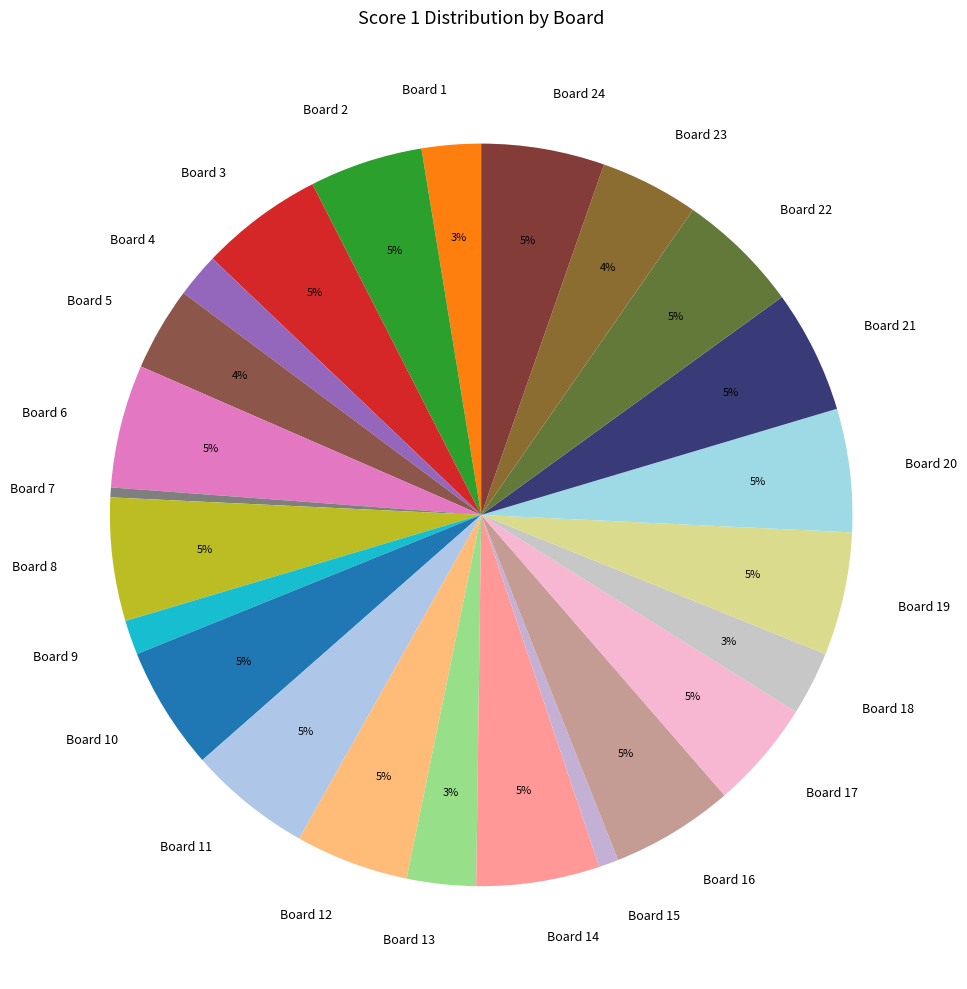

What percentage is the Board 24 slice, to the nearest percent?

5%